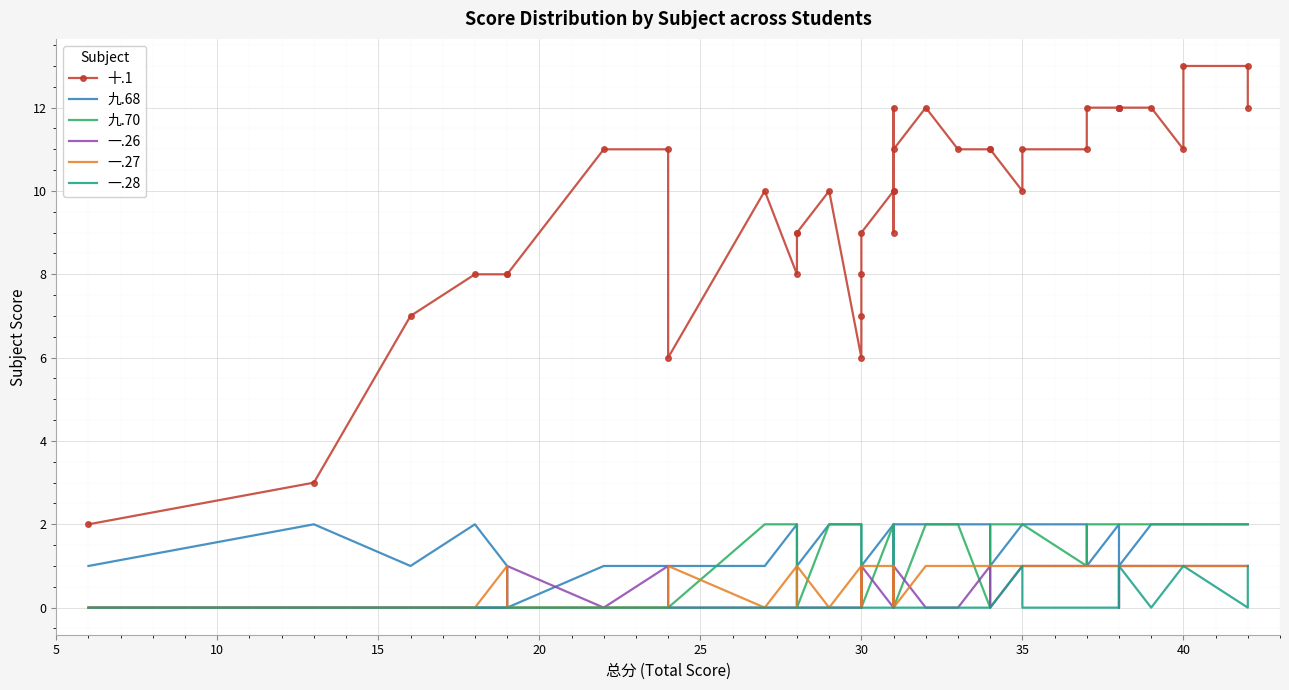

True or false: 一.27 and 十.1 intersect in this chart.

False